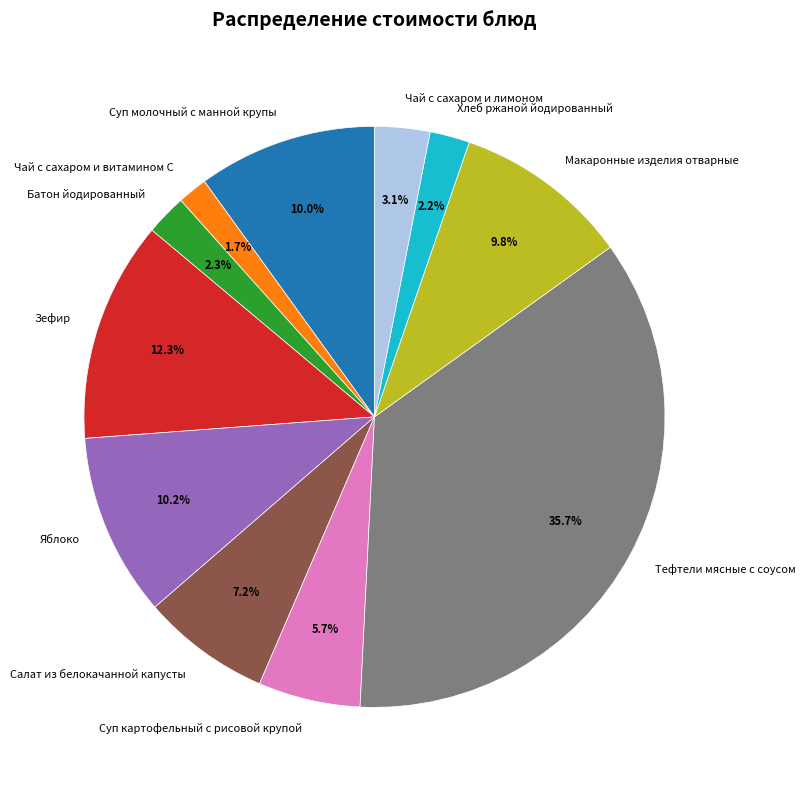

True or false: Тефтели мясные с соусом accounts for 36% of the total.

True